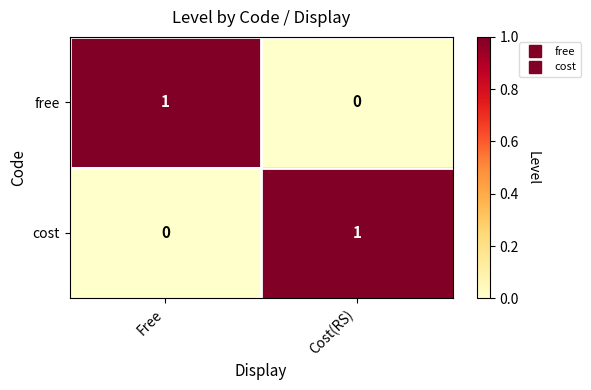

Is it true that free equals -1 at Cost(RS)?

False